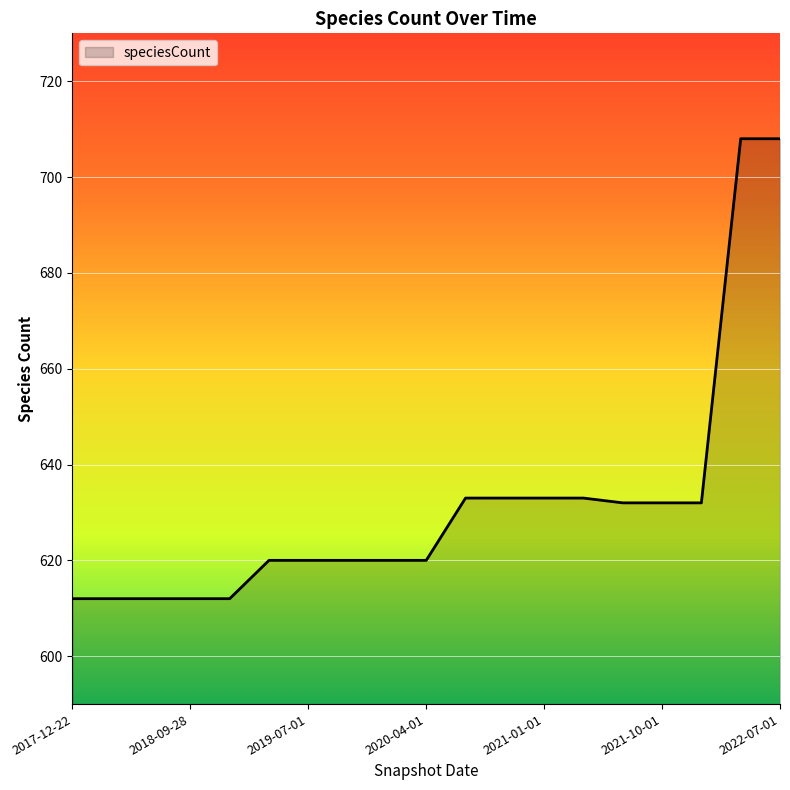

What is the minimum value shown in the chart?

612